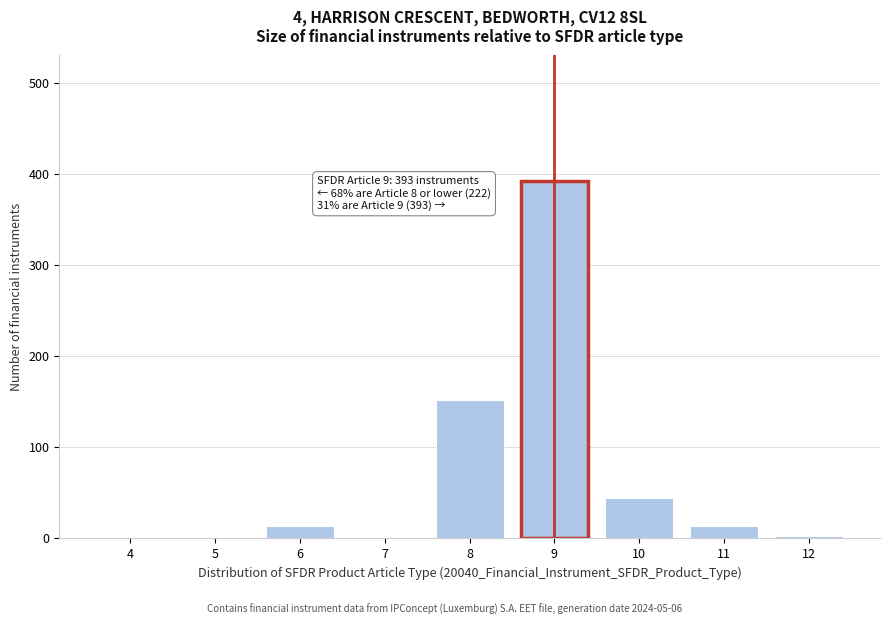

What is the greatest value displayed?

393